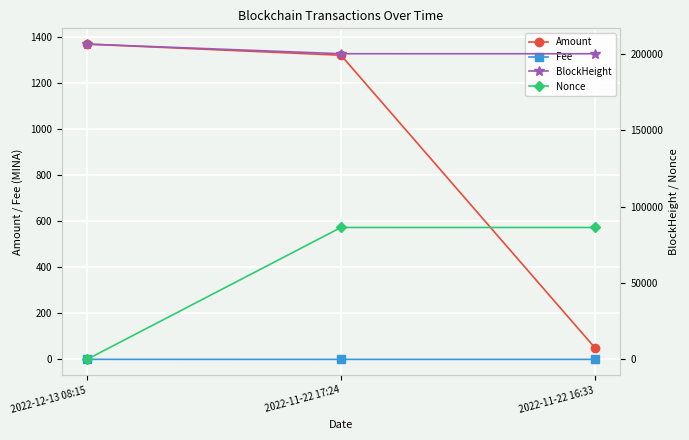

How many categories are shown in the chart?

3